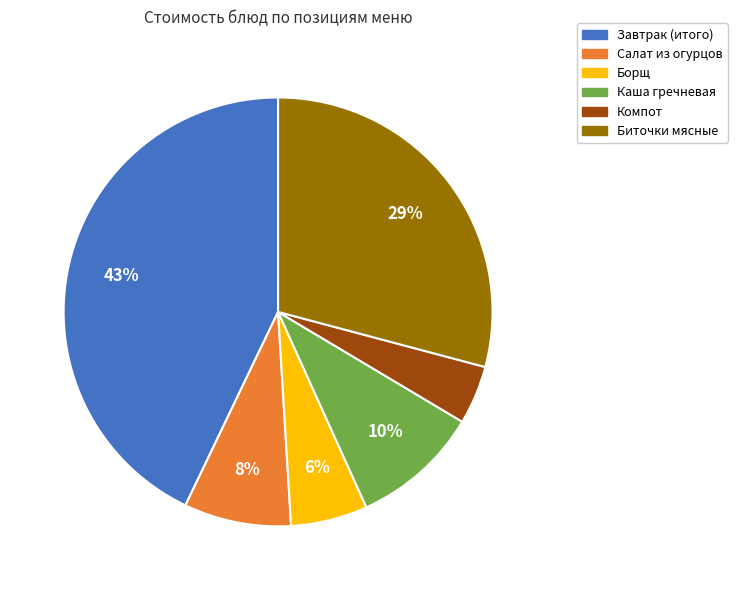

To the nearest percent, what is the combined percentage of Завтрак (итого) and Каша гречневая?

53%